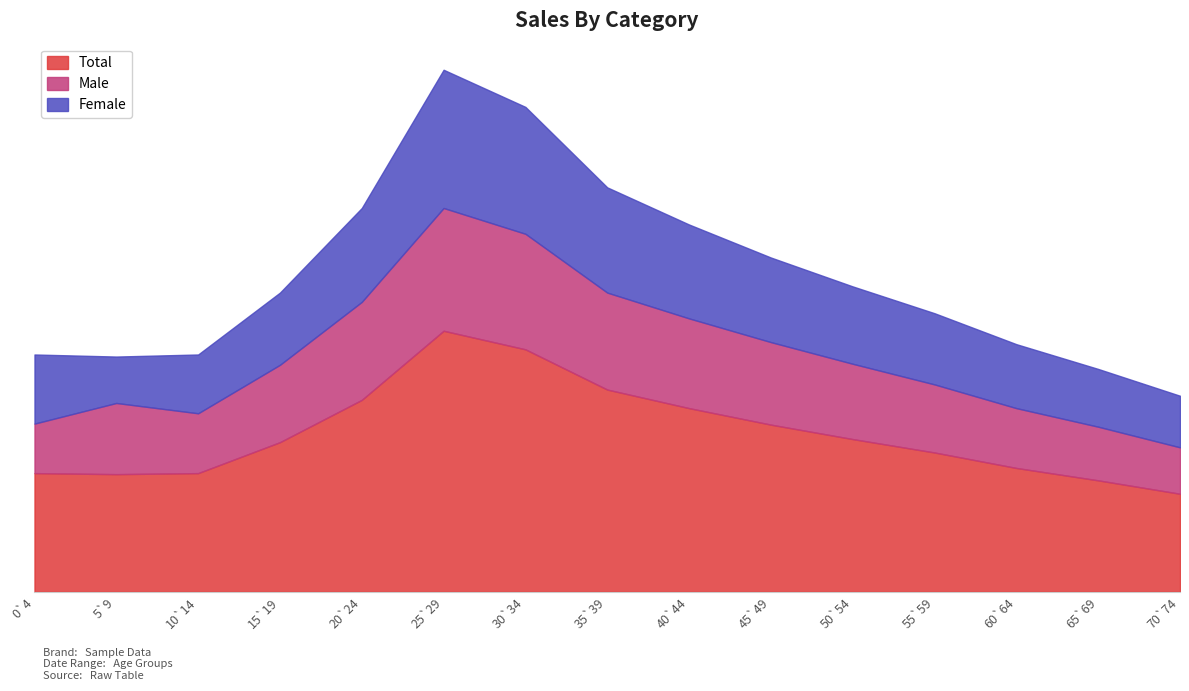

What position from the right is 35`39?

8